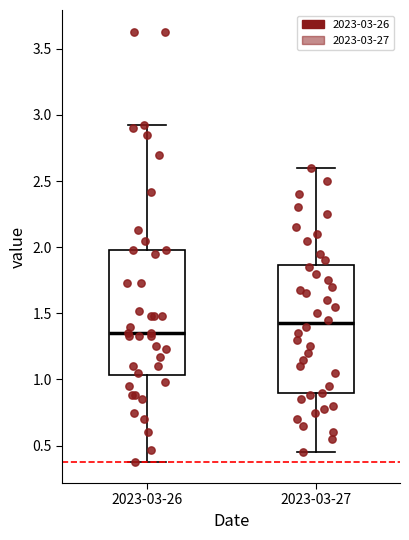

Which box's median line is the lowest?

2023-03-26